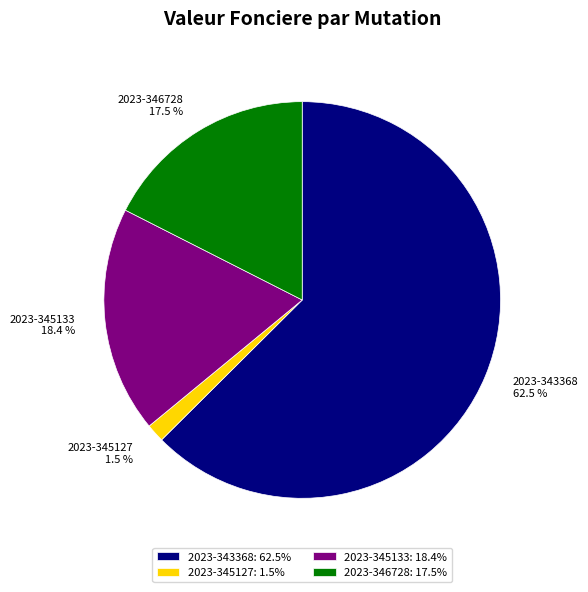

Combined, do 2023-346728: 17.5% and 2023-345133: 18.4% account for over 50%?

No